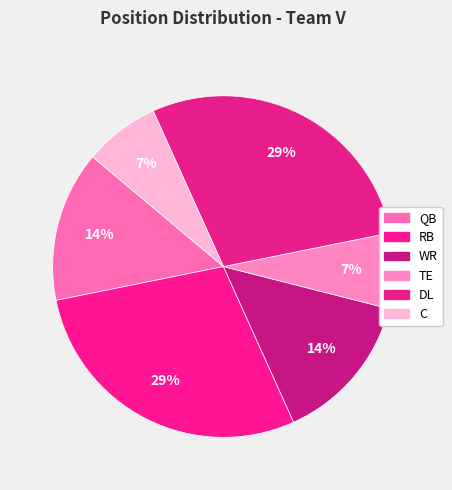

How many slices are in this pie chart?

6